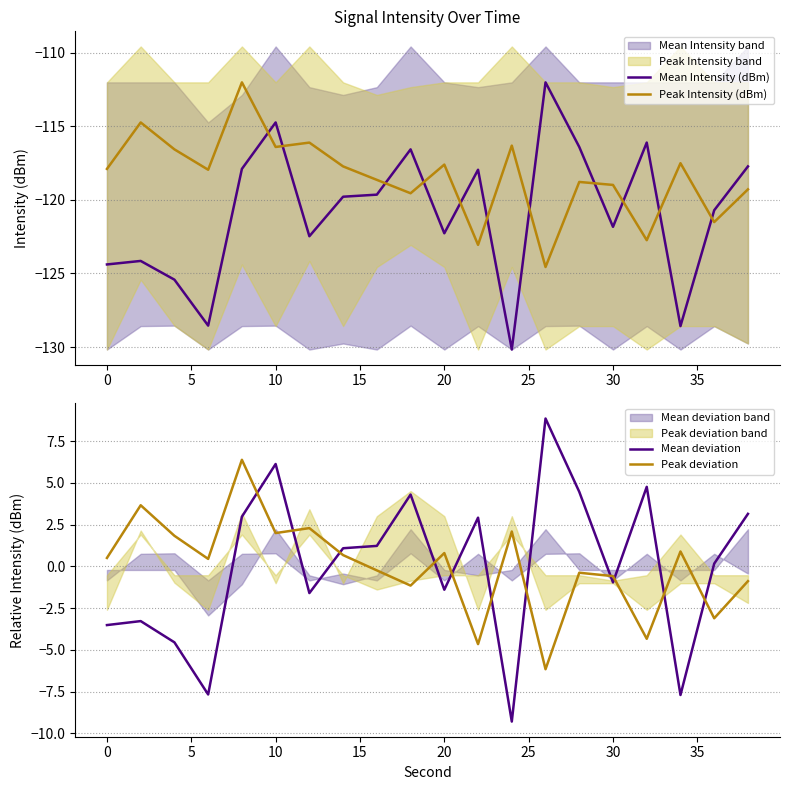

What is the minimum value for Mean Intensity (dBm)?

-130.2